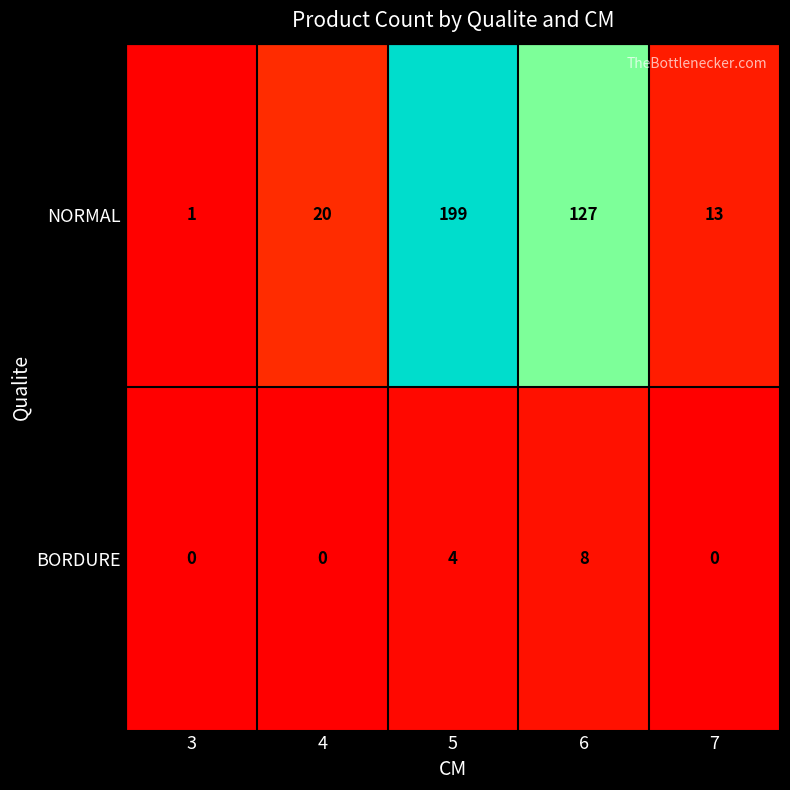

What is the greatest value displayed?

199